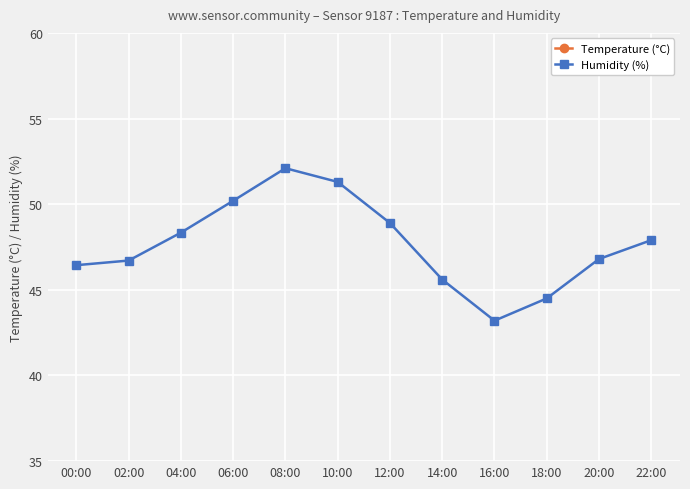

How many values in the Humidity (%) series are below 47?

6